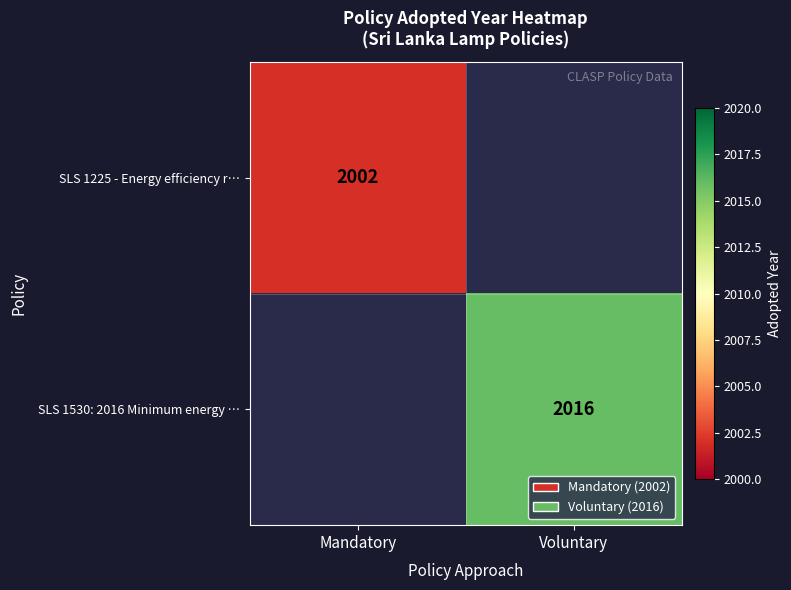

The SLS 1530: 2016 Minimum energy … series shows 2016 at Voluntary. True or false?

True